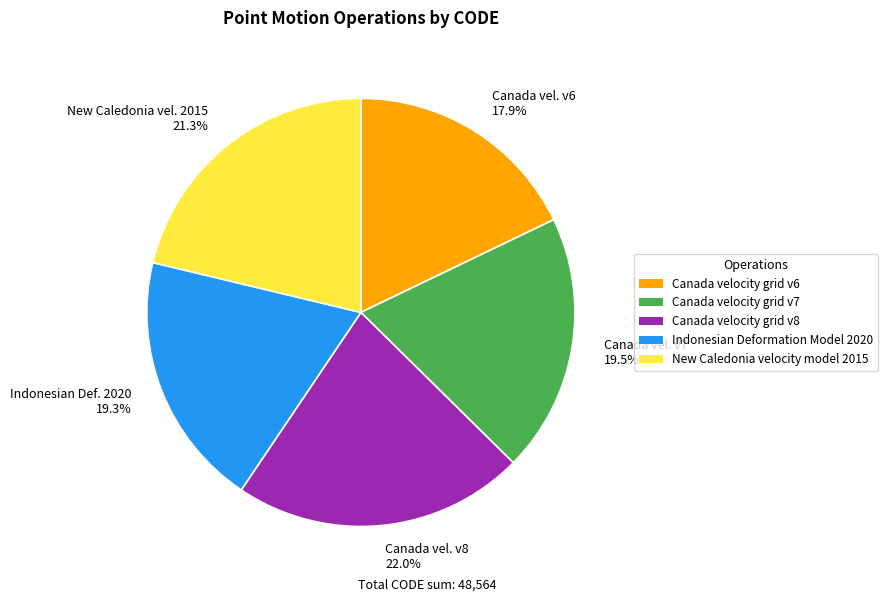

Does New Caledonia vel. 2015 21.3% account for over 50% of the chart?

No